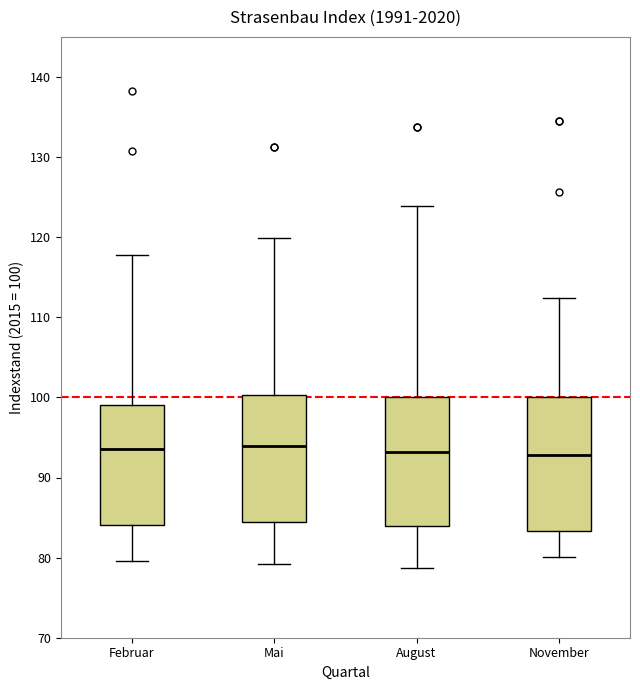

Reading left to right, transcribe this box plot: for each box, give where its median line is, the range the box spans, and where its two whiskers end, as read against the y-axis. The values are not printed on the chart, so give them approximately, as read against the axis.

Februar: median 94, box 84 to 99, whiskers 80 to 118
Mai: median 94, box 84 to 100, whiskers 79 to 120
August: median 93, box 84 to 100, whiskers 79 to 124
November: median 93, box 83 to 100, whiskers 80 to 112